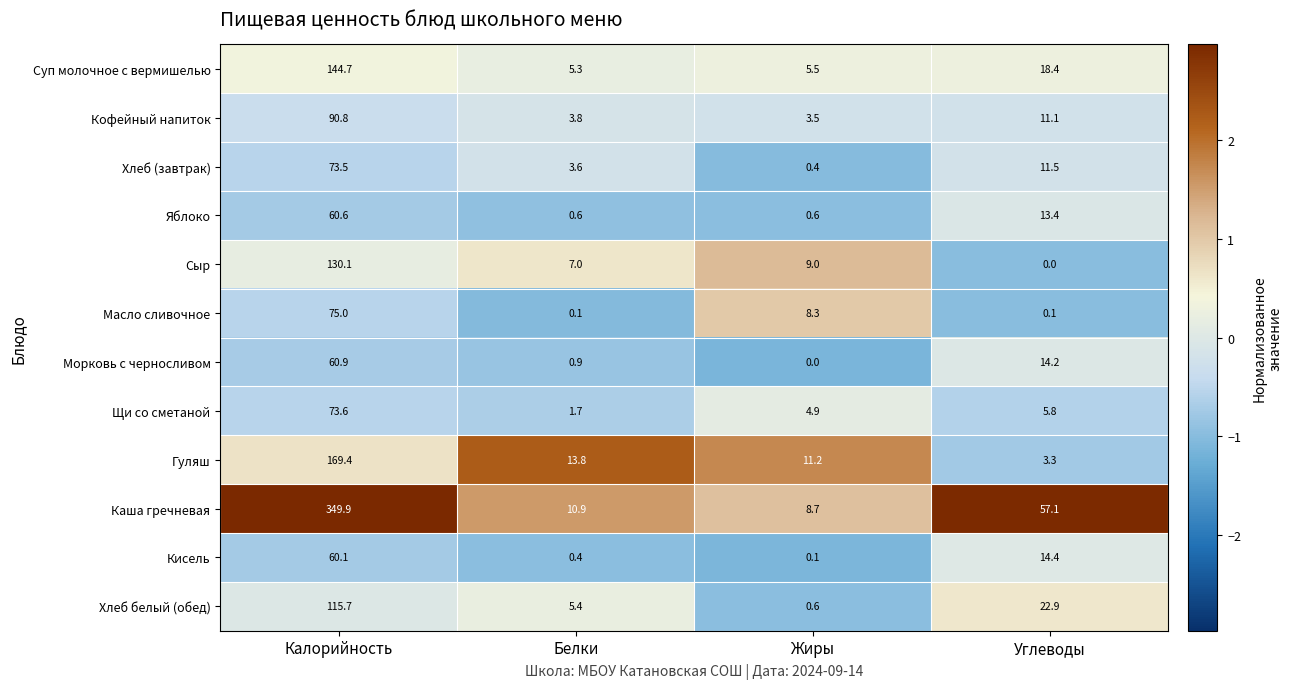

Which category has the highest value across all series?

Калорийность